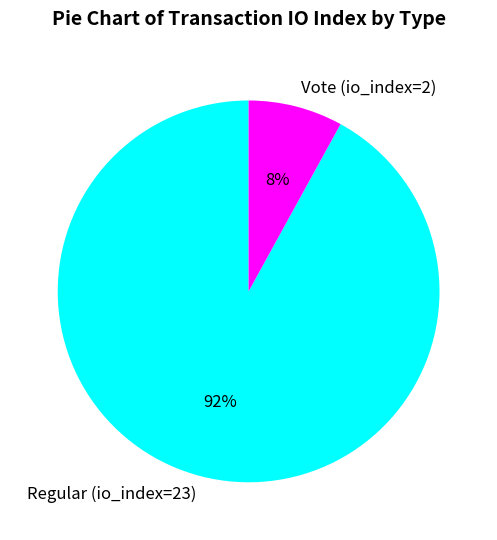

To the nearest percent, what percentage of the pie is Vote (io_index=2)?

8%